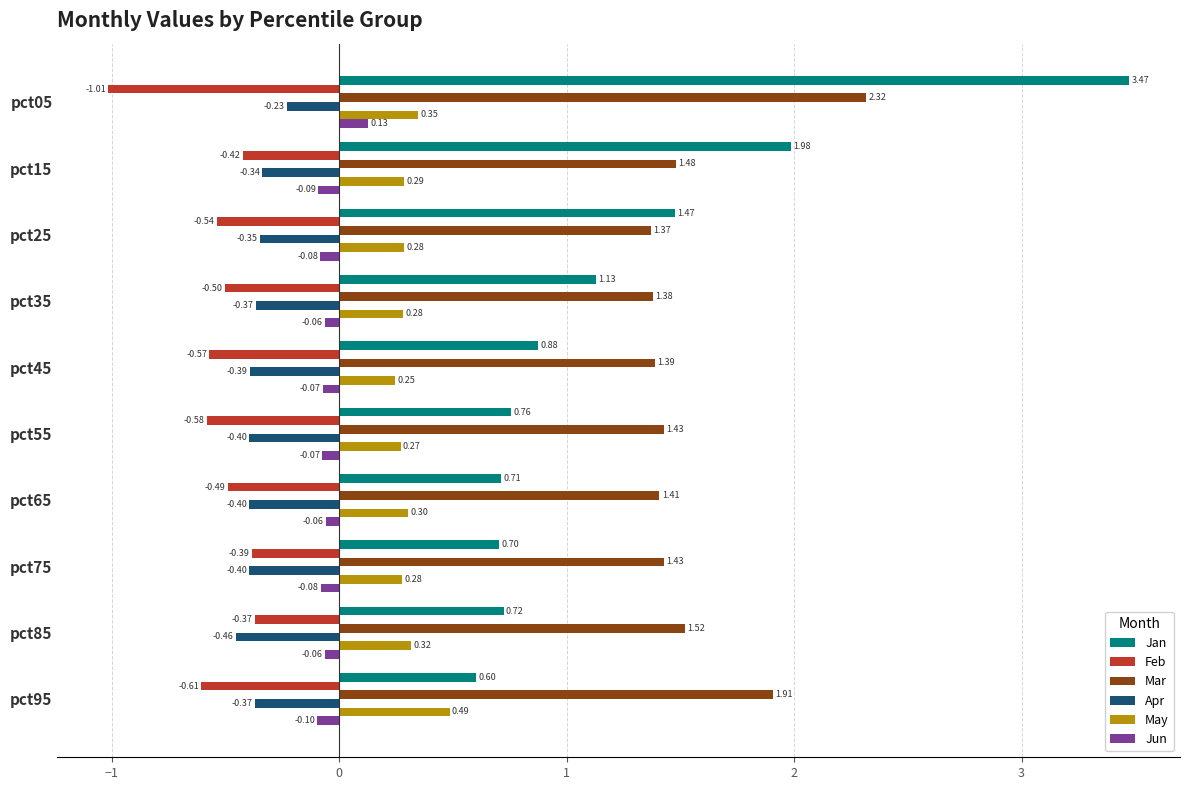

Which series changed the most between pct05 and pct25?

Jan